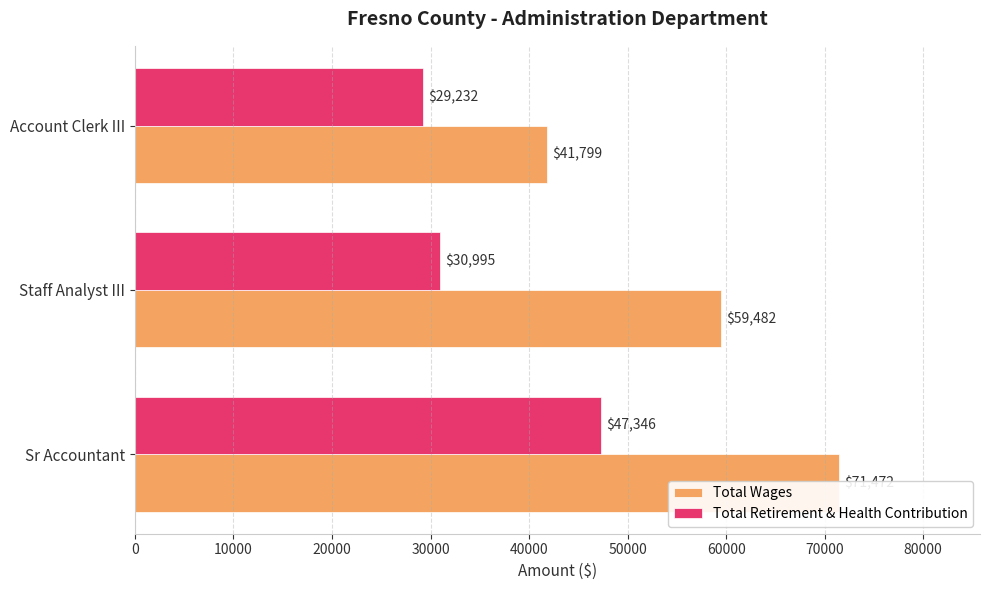

What value does the Total Wages series have at 0, to the nearest 10?

71470